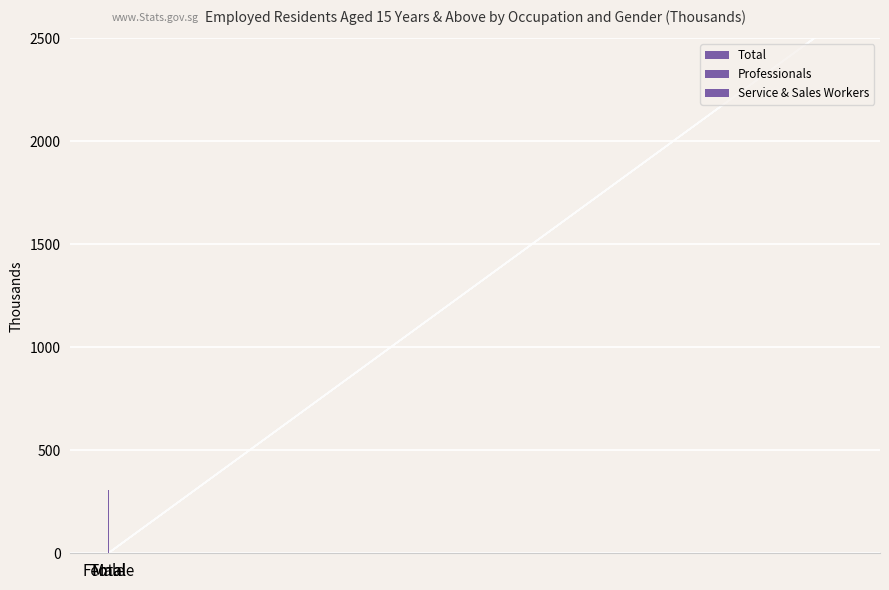

Count the number of data series in this chart.

3